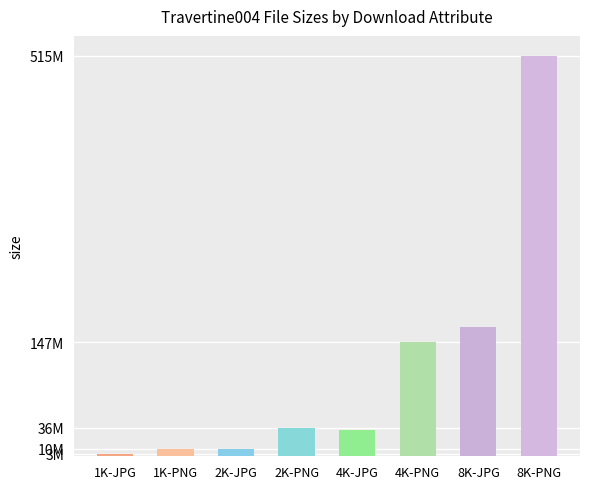

What is the label of the 8th bar from the left?

8K-PNG